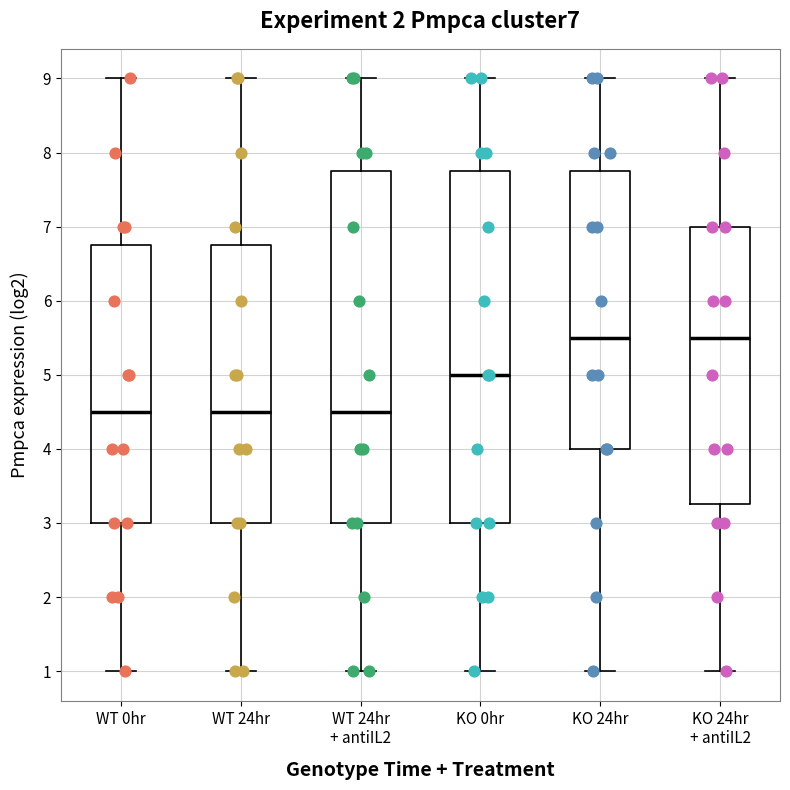

Where is the lower edge of the box for KO 24hr on the y-axis? The values are not printed on the chart, so give them approximately, as read against the axis.

4.0